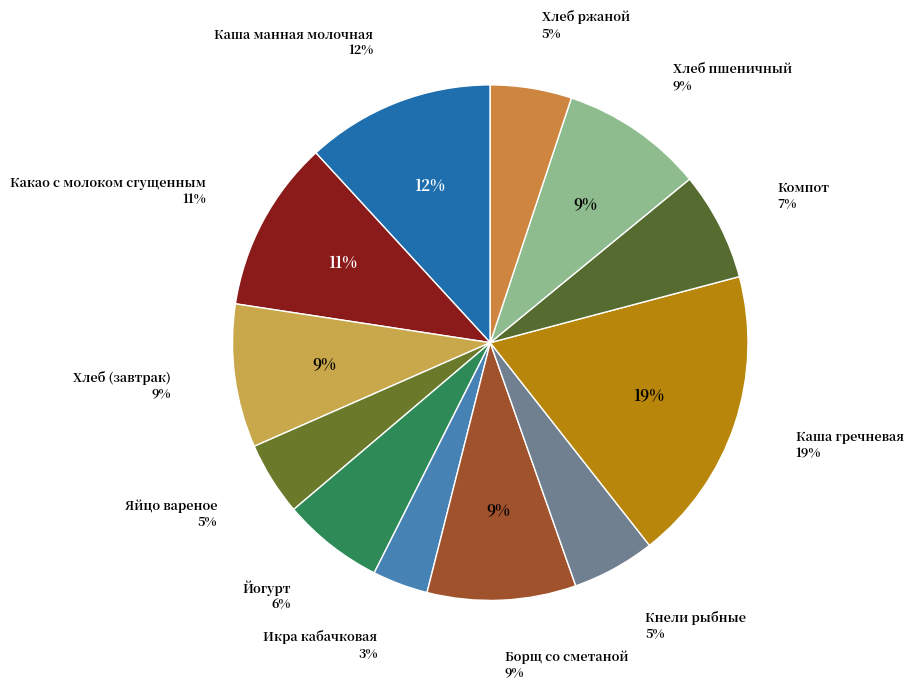

Is it true that Яйцо вареное is 5% of the pie?

True